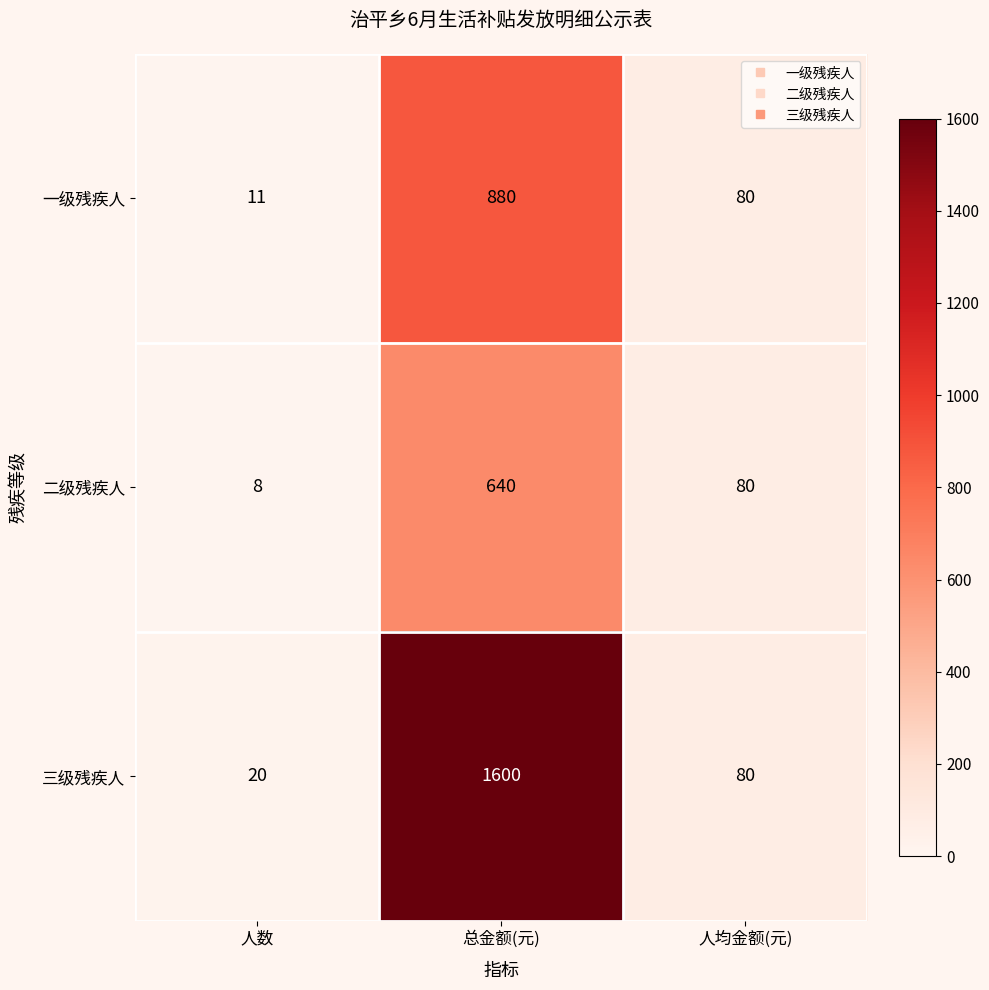

At which category is the sum across all series the highest?

总金额(元)